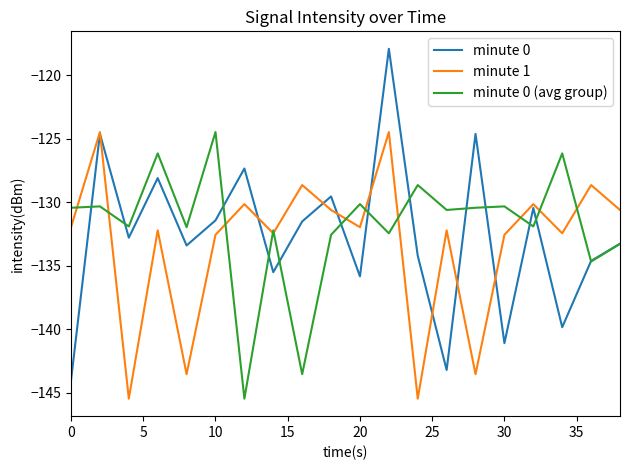

Which series has the largest range (max minus min)?

minute 0